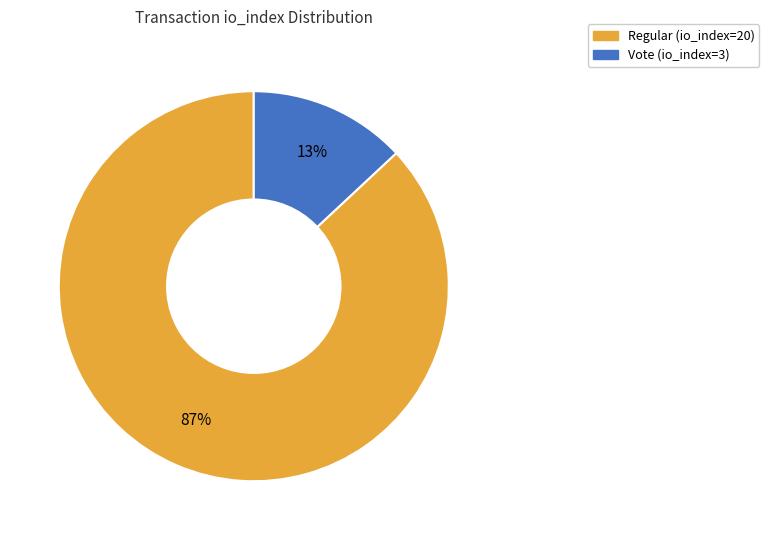

What is the smallest slice in the pie chart?

Vote (io_index=3)